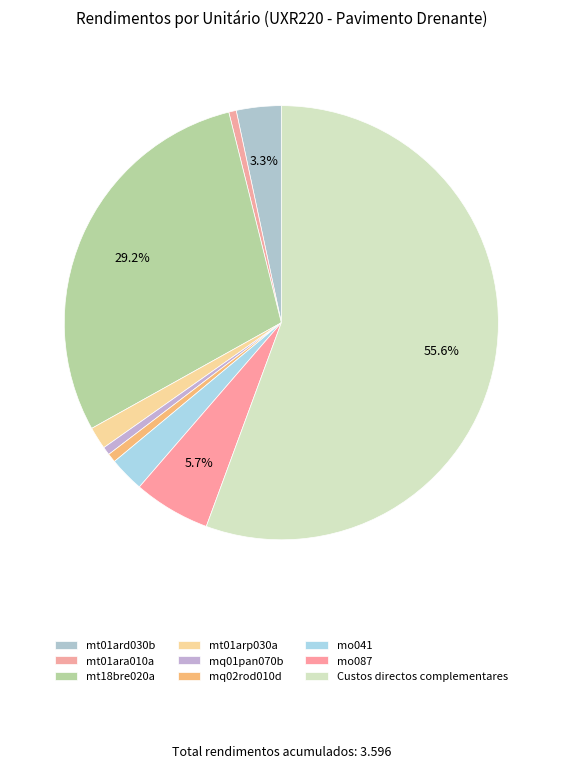

What percentage is the mq01pan070b slice, to the nearest percent?

1%